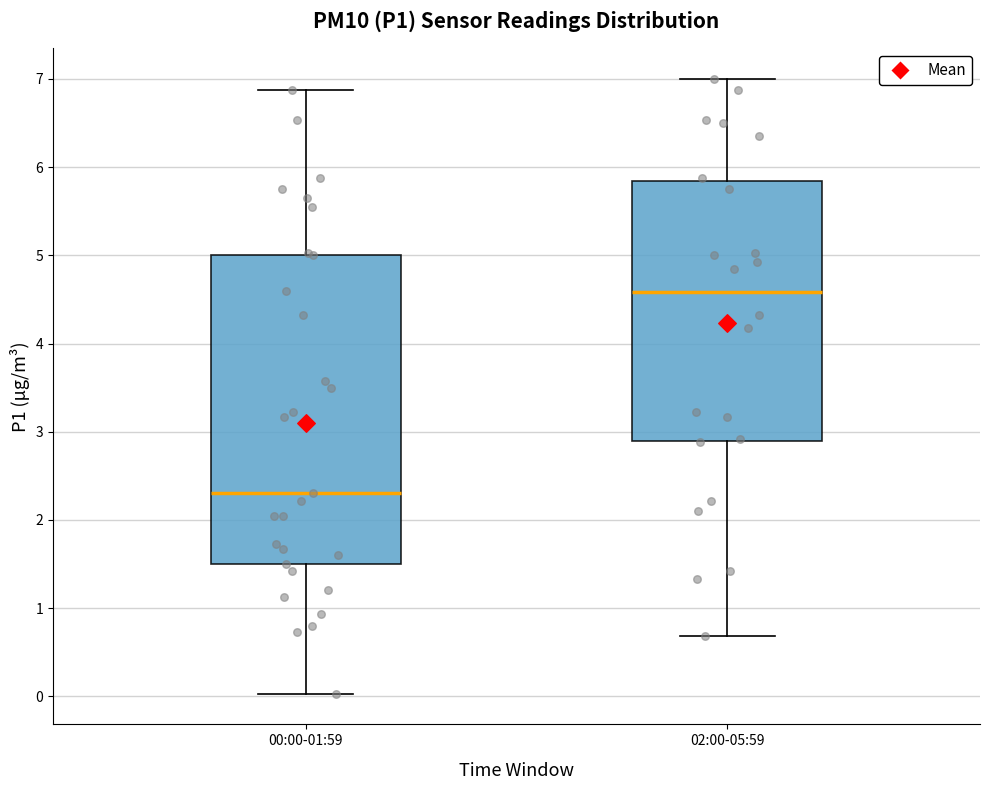

Which box has the highest median line?

02:00-05:59